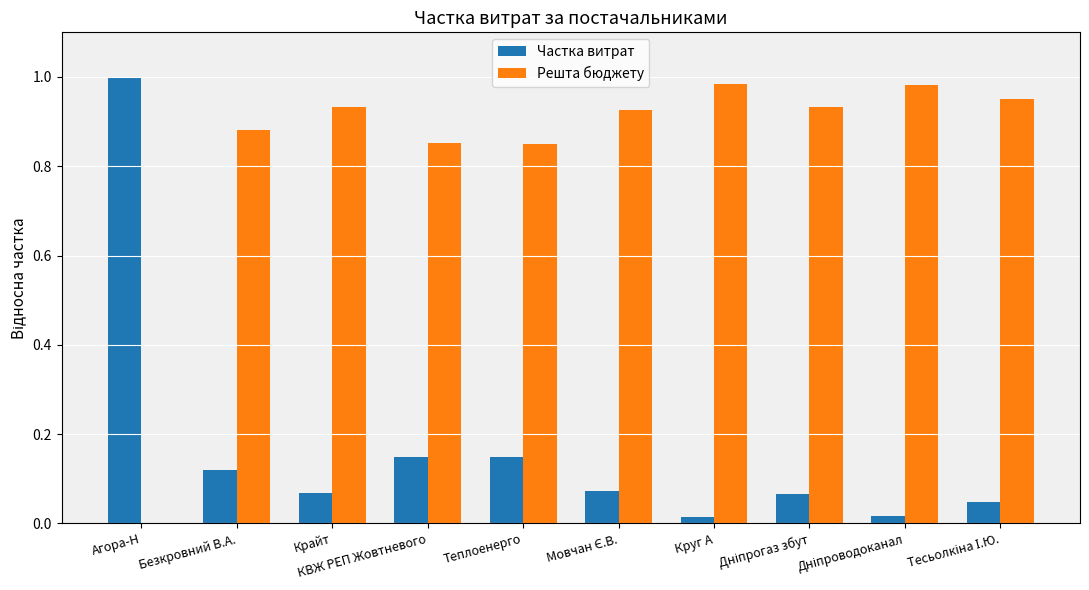

What is the average value of the Решта бюджету series?

0.8